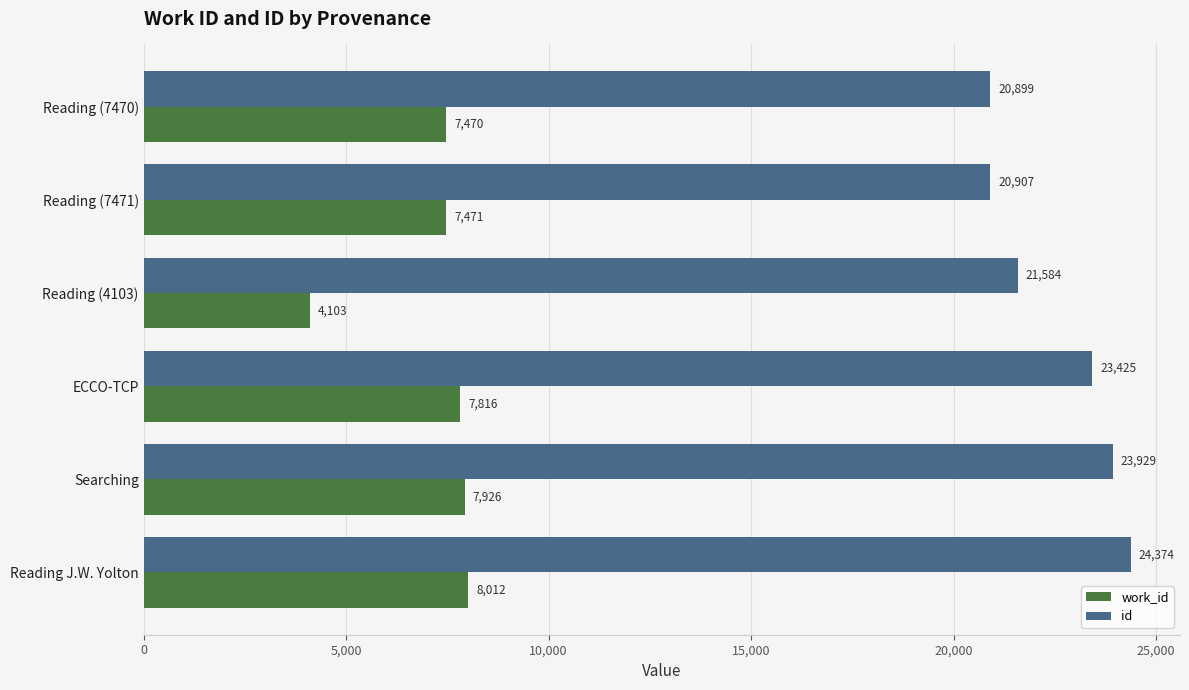

Which series has the largest total across all categories?

id